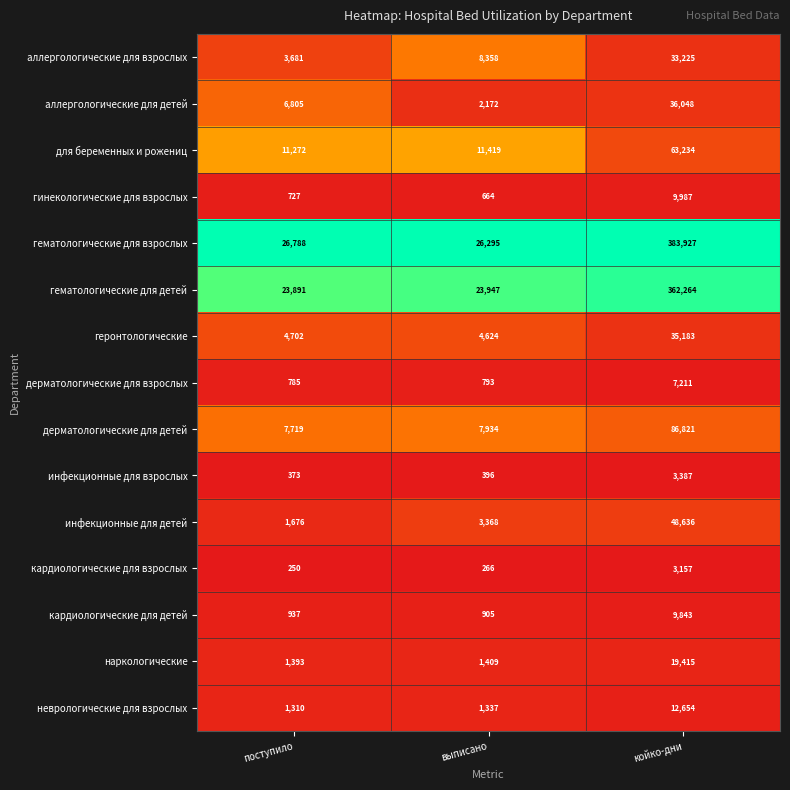

What is the total value across all series at выписано?

93887